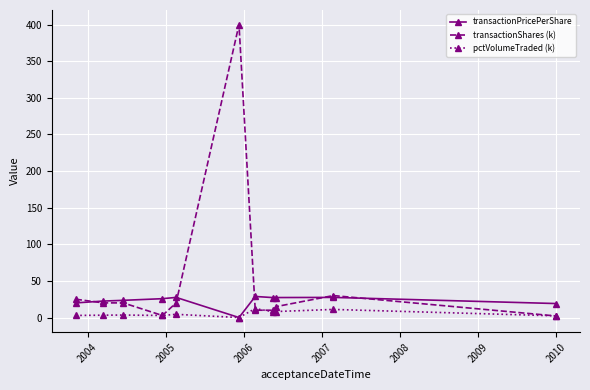

True or false: pctVolumeTraded (k) has more than 1 points higher than both neighbors.

True